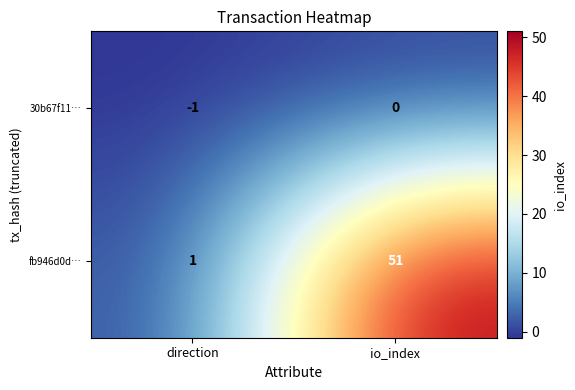

How many data points in 30b67f11… are less than 0?

1